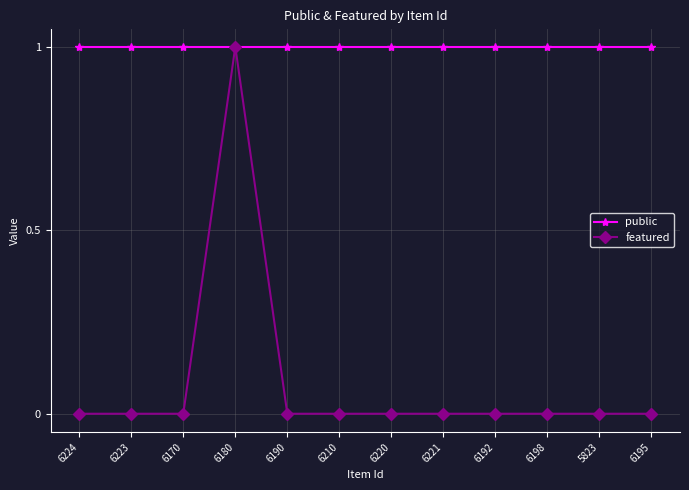

Which series has the widest spread of values?

featured